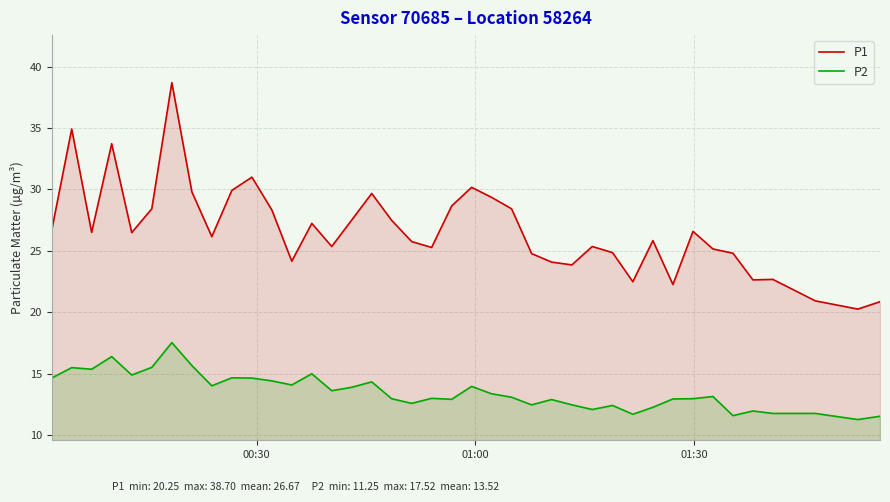

Which series has the largest total across all categories?

P1